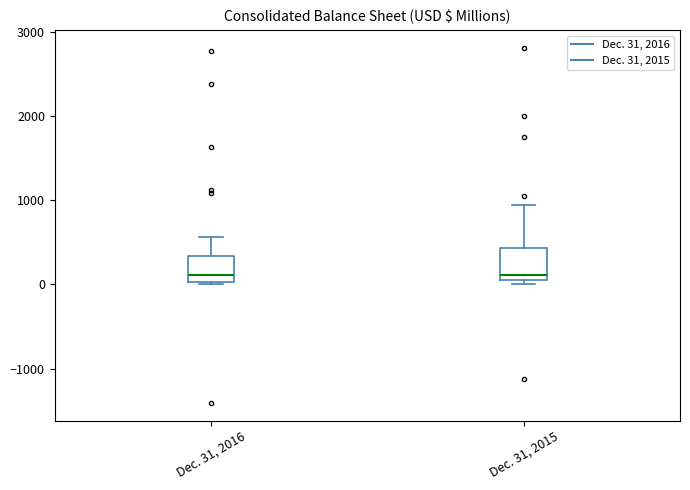

Reading left to right, transcribe this box plot: for each box, give where its median line is, the range the box spans, and where its two whiskers end, as read against the y-axis. The values are not printed on the chart, so give them approximately, as read against the axis.

Dec. 31, 2016: median 100, box 0 to 300, whiskers 0 to 600
Dec. 31, 2015: median 100 (just above the box's lower edge), box 100 to 400, whiskers 0 to 900